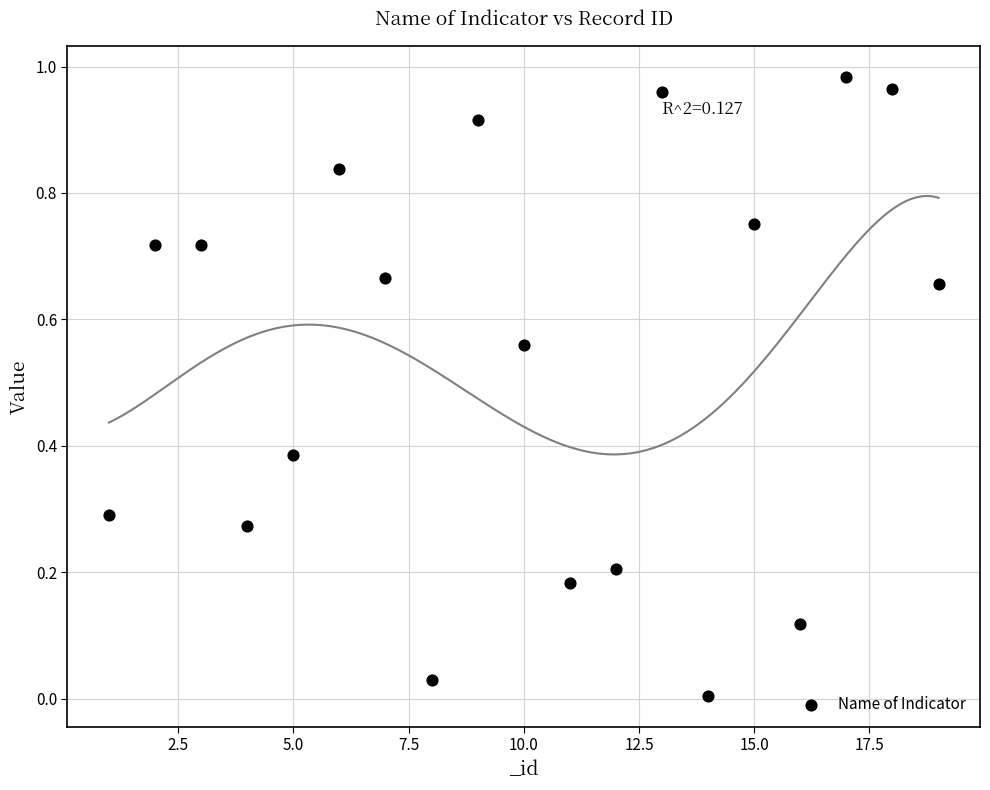

What is the range of X values (max minus min)?

18.0